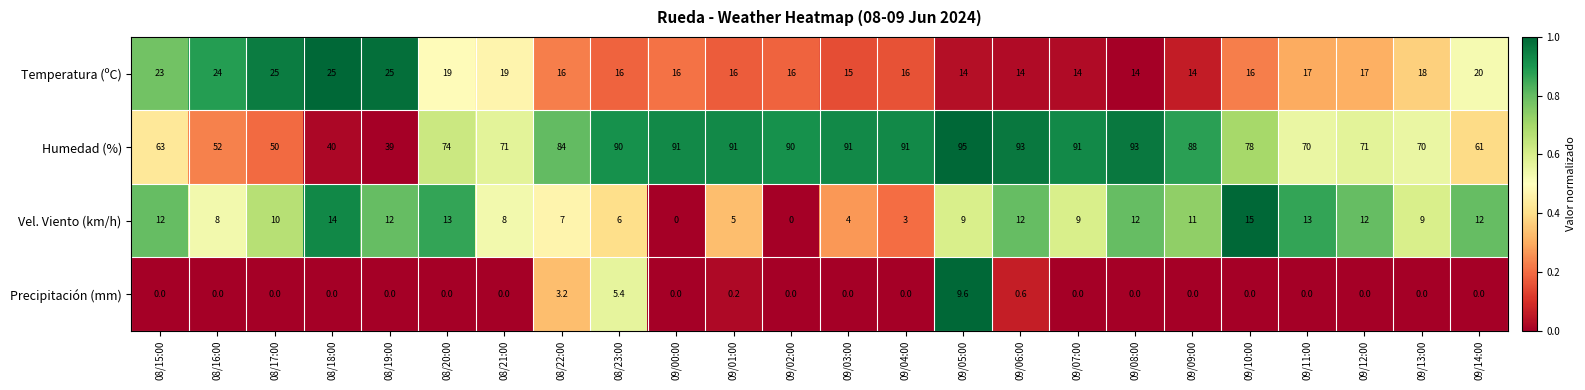

What is the lowest value of the Humedad (%) series?

39.0